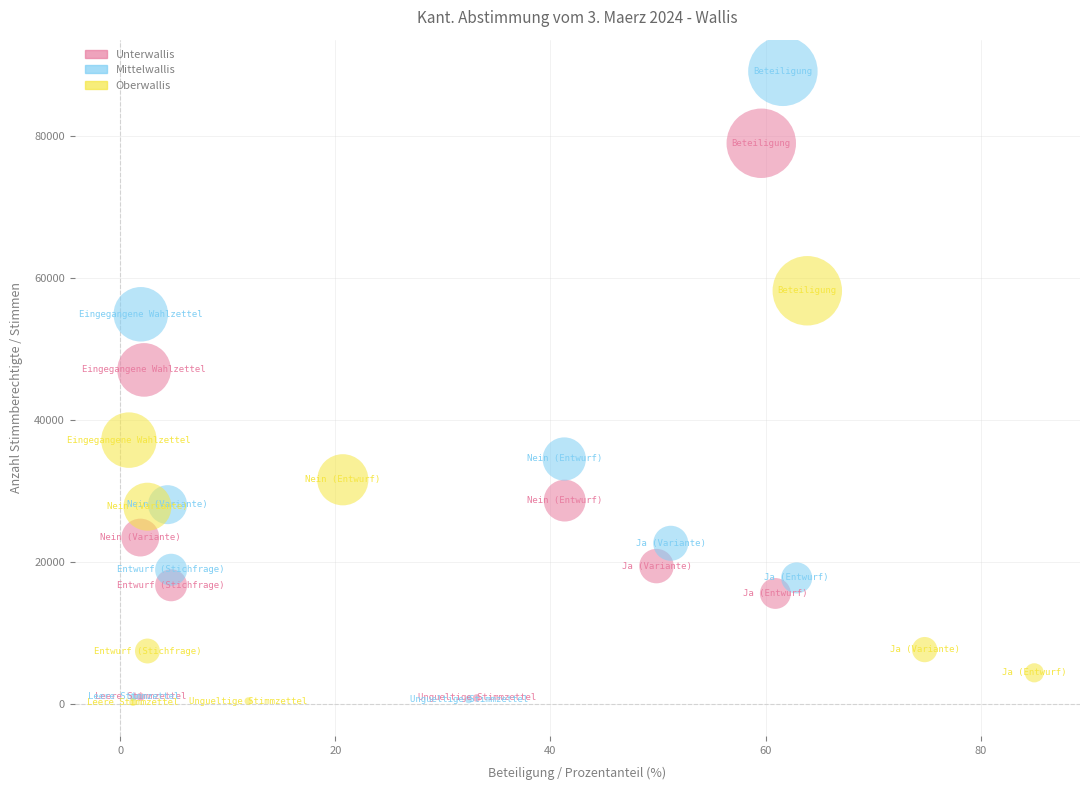

Which series contains the highest Y value?

Mittelwallis